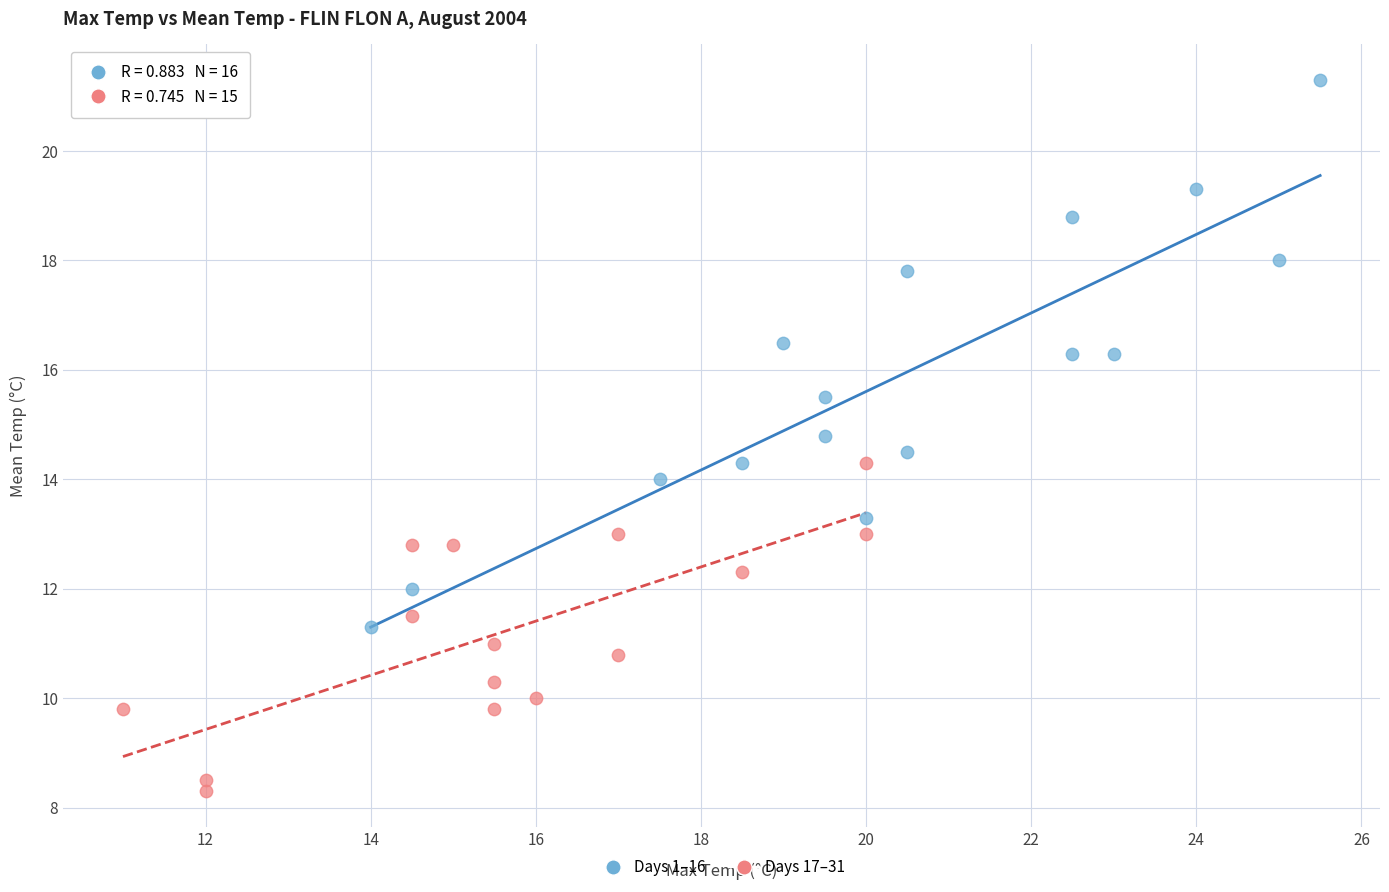

Which series reaches the minimum Y coordinate?

Days 17–31